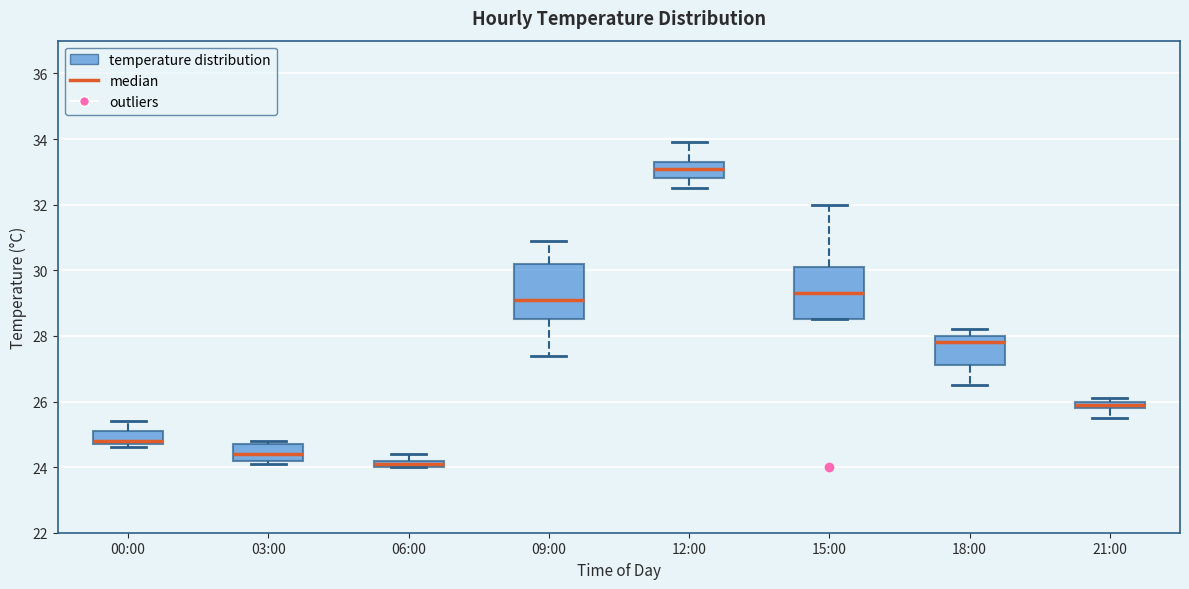

Where does the median line of the box for 18:00 sit on the y-axis? The values are not printed on the chart, so give them approximately, as read against the axis.

27.8